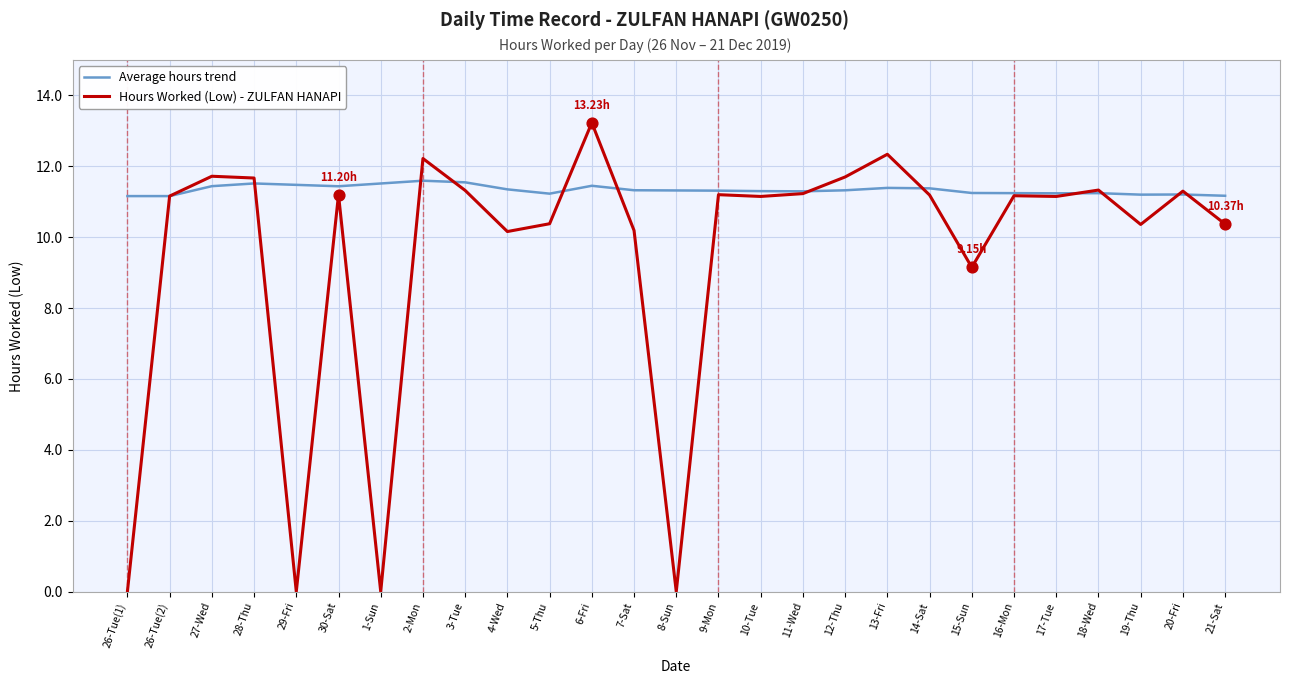

What is the total value across all series at 4-Wed?

21.5